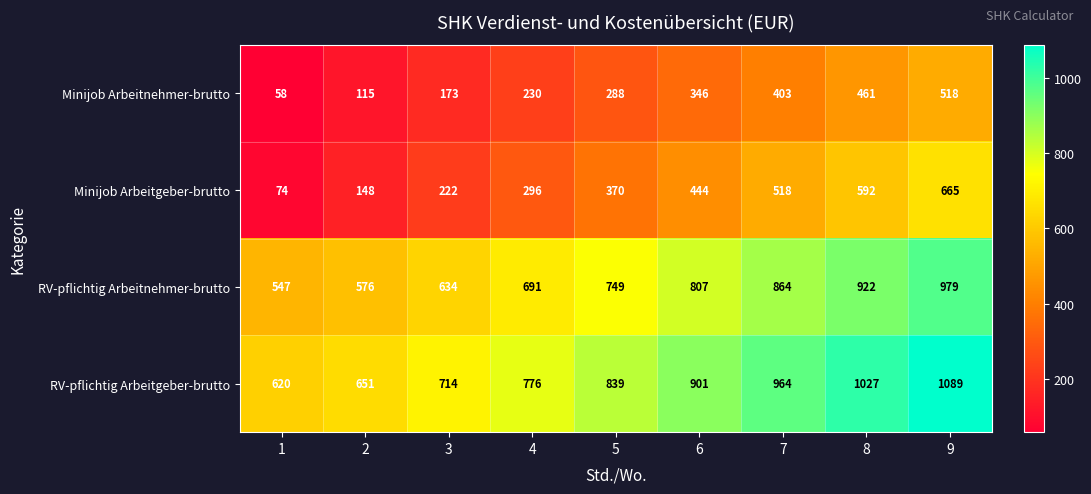

Rank the categories by Minijob Arbeitnehmer-brutto value from lowest to highest.

1, 2, 3, 4, 5, 6, 7, 8, 9